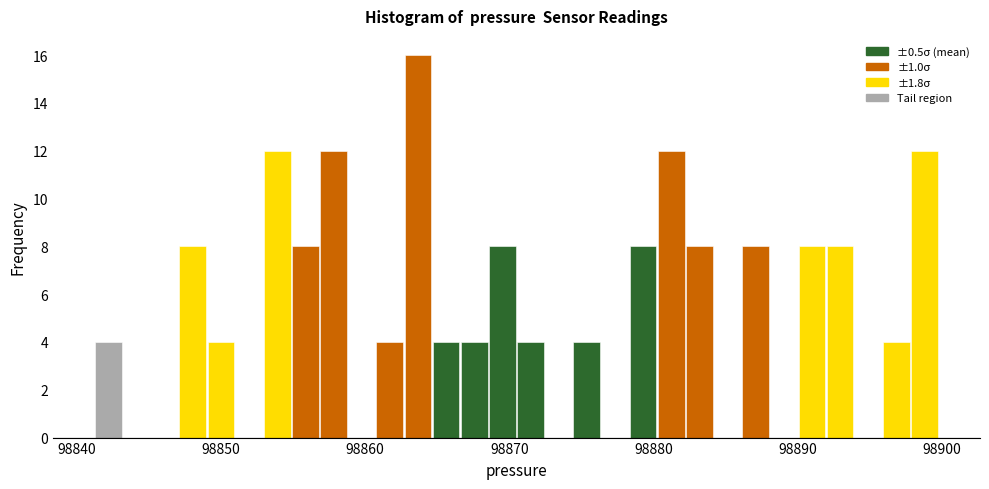

Around what value on the x-axis is the tallest bar? Give the approximate position of its centre, as read against the axis.

98864